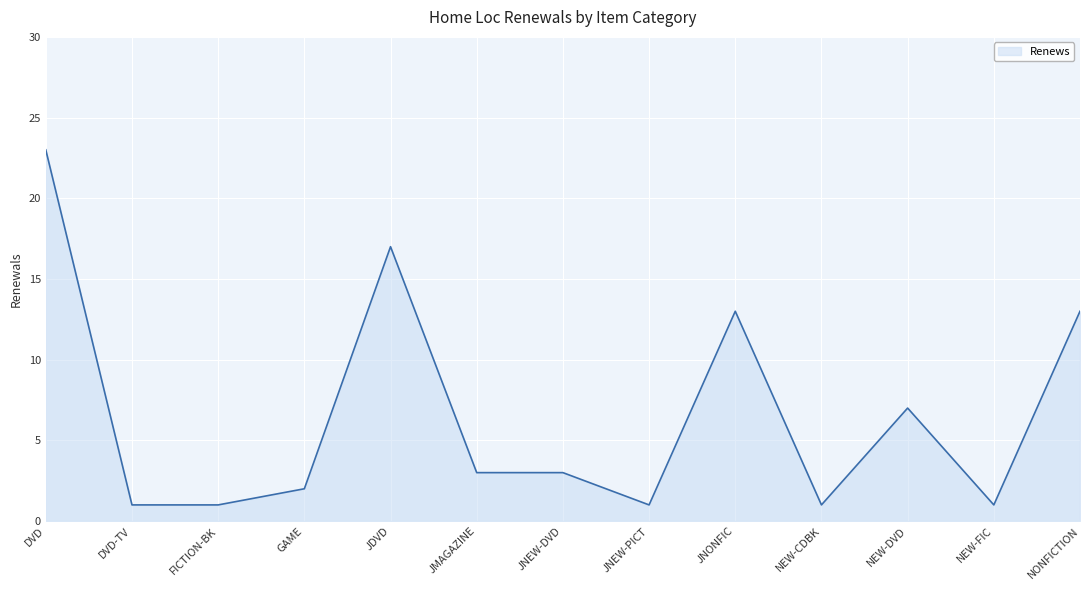

At which category does the data reach its first local peak?

JDVD